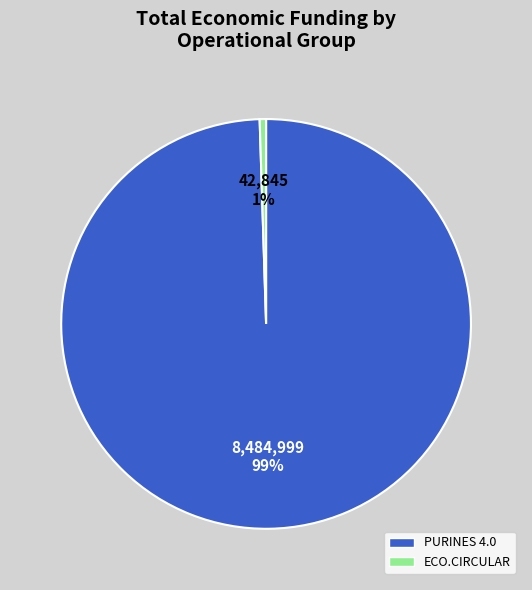

Rank the categories by value from lowest to highest.

ECO.CIRCULAR, PURINES 4.0